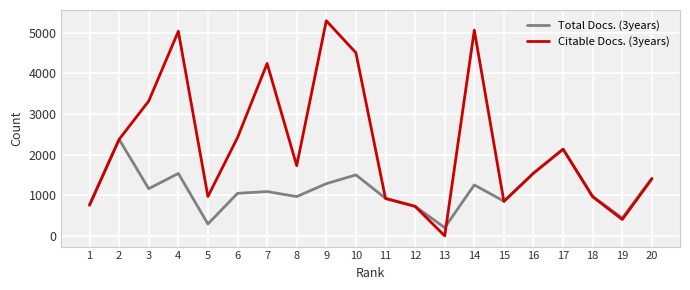

What is the maximum value shown in the chart?

5295